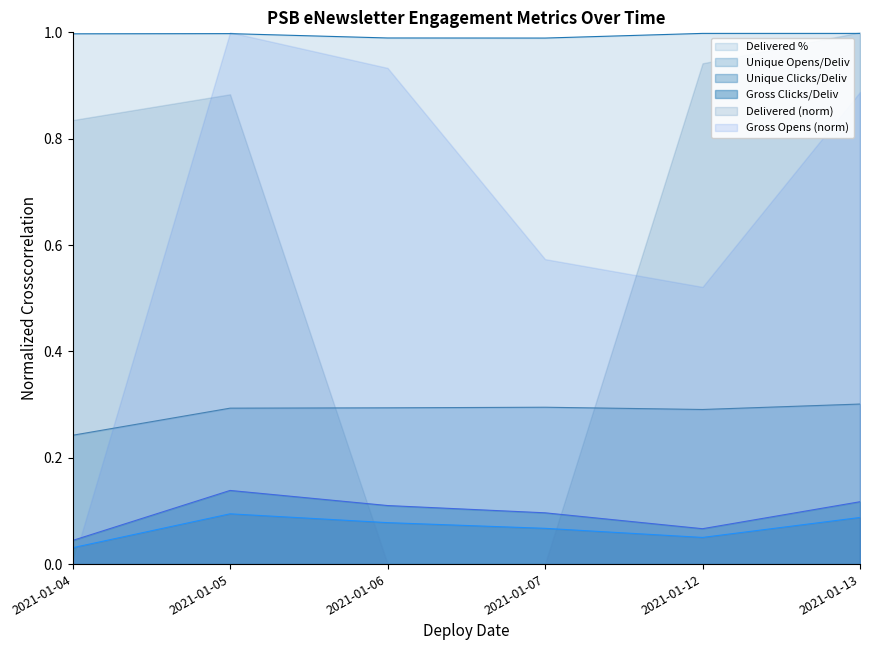

Rank the categories by Gross Opens (norm) value from lowest to highest.

2021-01-04, 2021-01-12, 2021-01-07, 2021-01-13, 2021-01-06, 2021-01-05